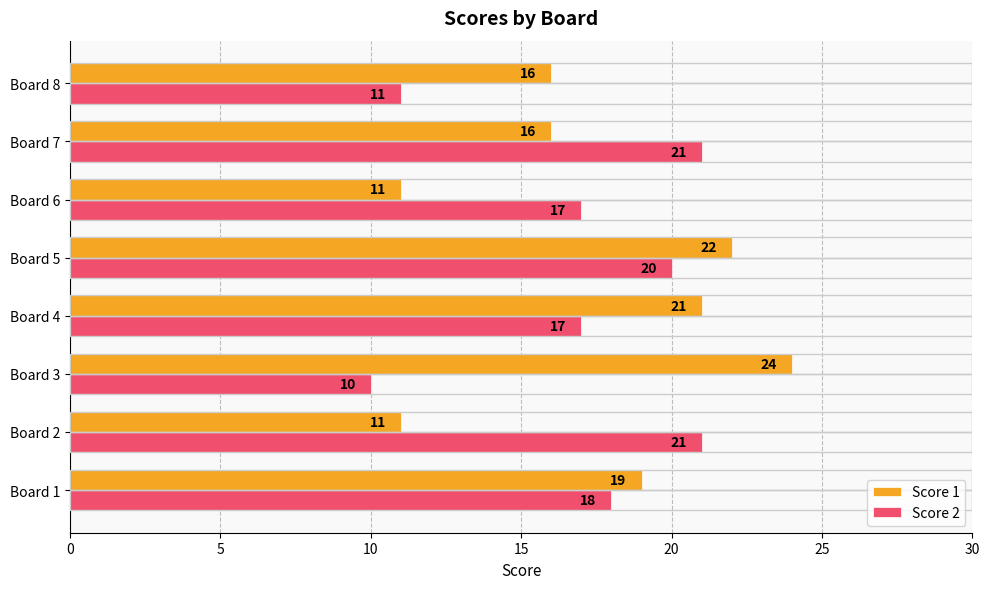

At which label does Score 2 reach its minimum?

Board 3